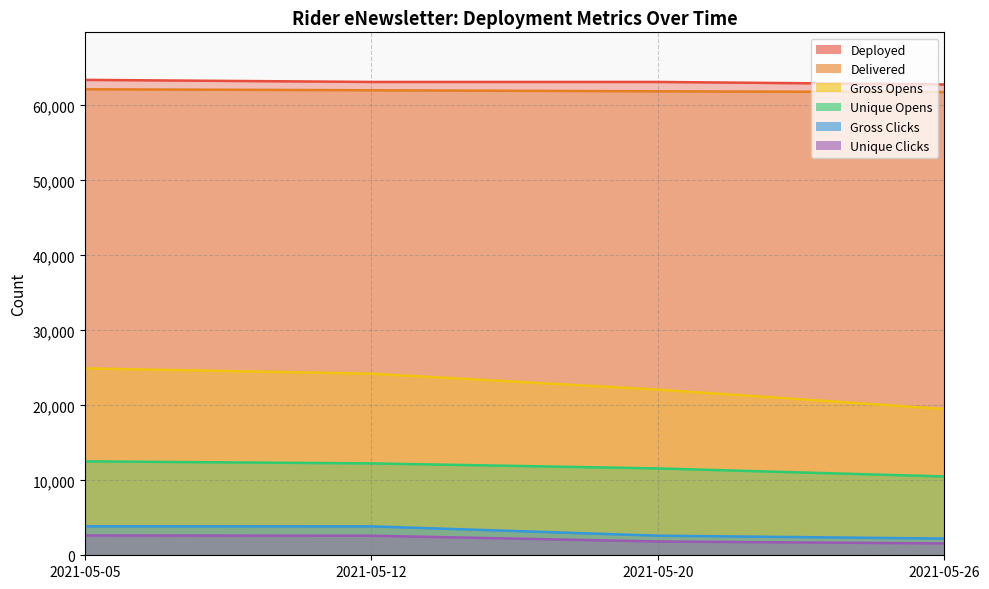

What is the difference between the second highest and minimum values in the Delivered series?

242